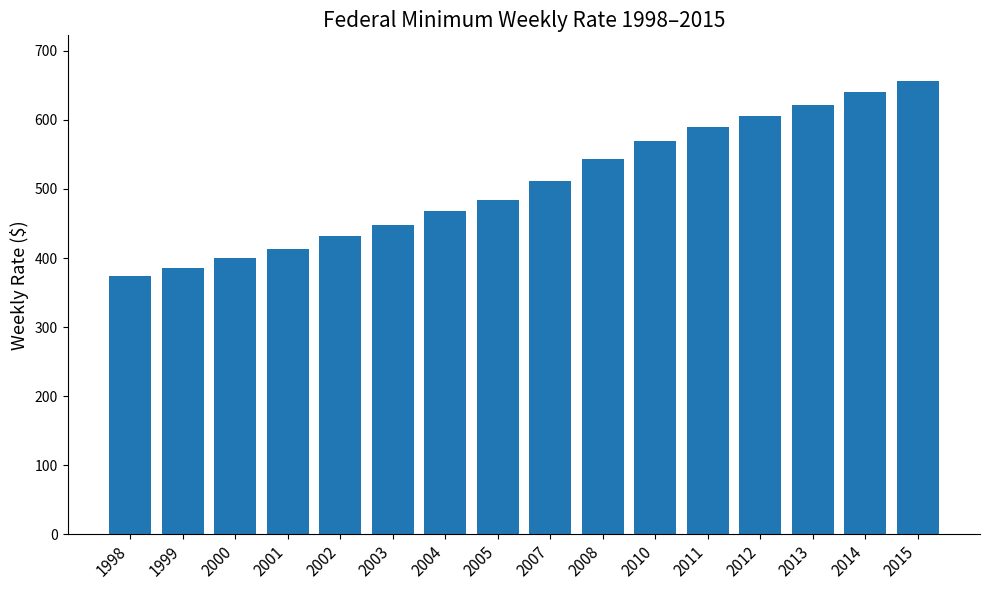

What is the change in value from 1998 to 2010?

+196.5